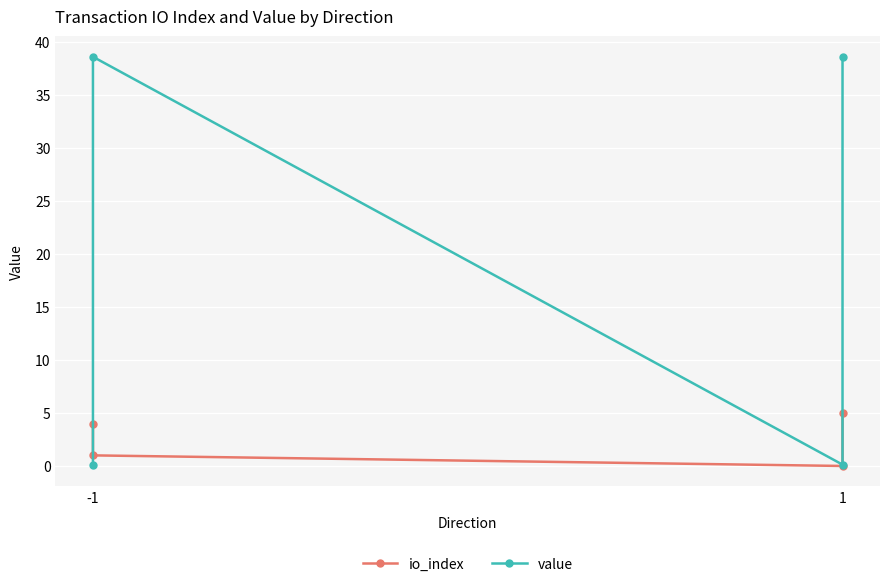

Count the number of categories in the chart.

4